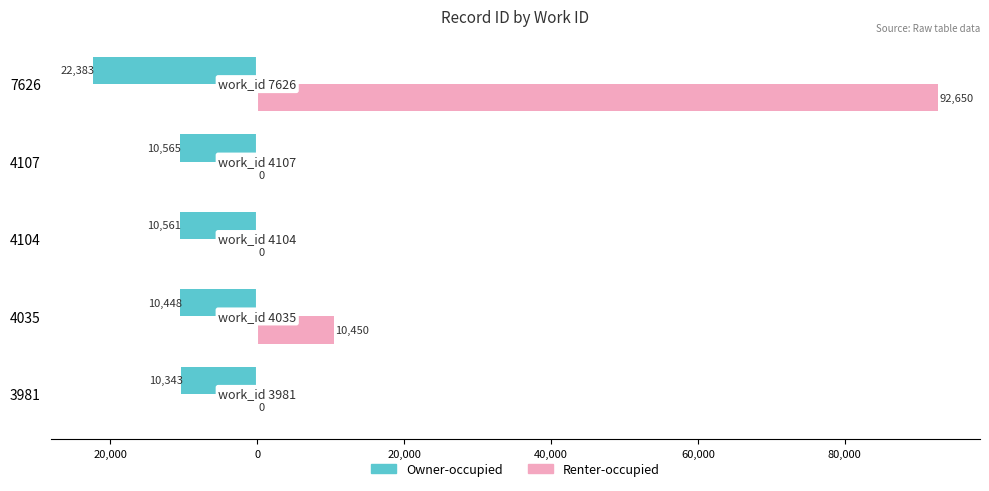

What are all the series names shown in the legend?

Owner-occupied, Renter-occupied